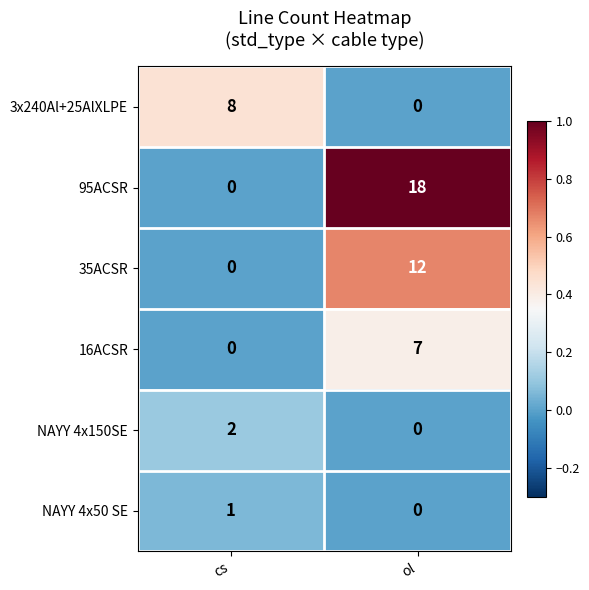

Reading left to right, transcribe all the data shown in this chart.

3x240Al+25AlXLPE: 8	0
95ACSR: 0	18
35ACSR: 0	12
16ACSR: 0	7
NAYY 4x150SE: 2	0
NAYY 4x50 SE: 1	0